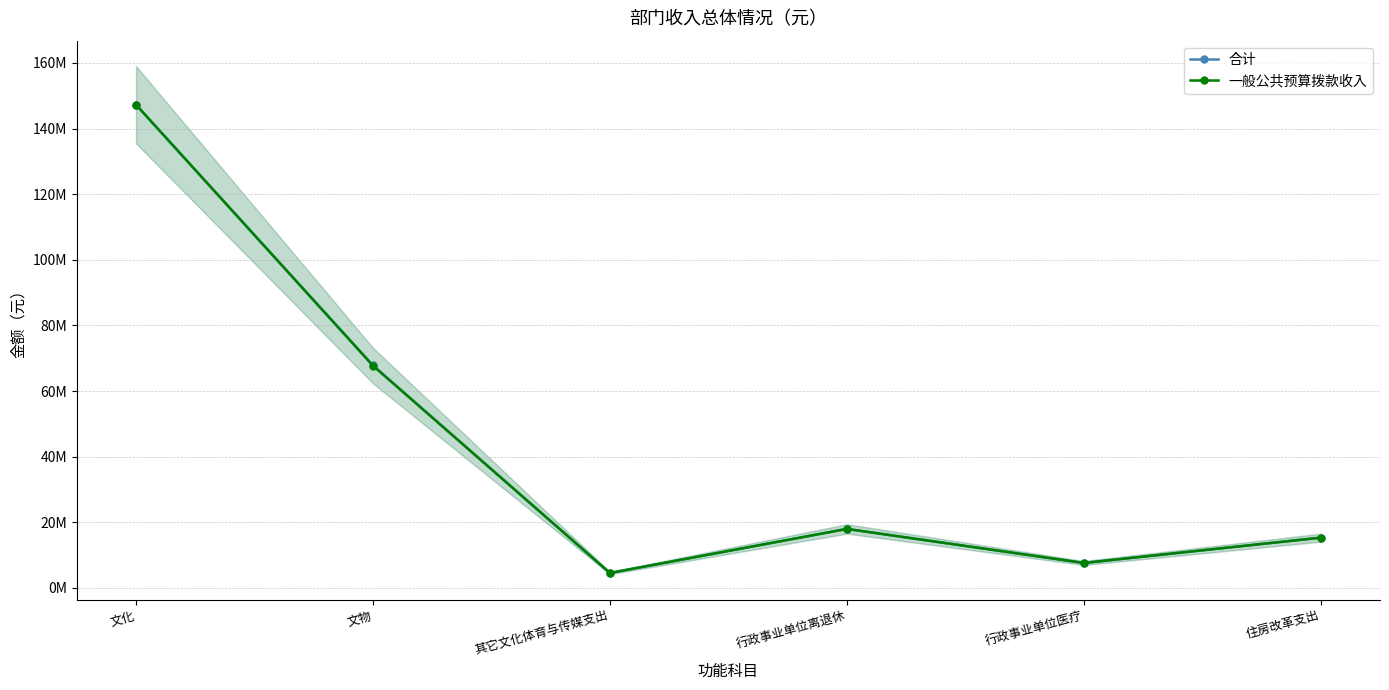

Is this an area chart (filled region under the line)?

No